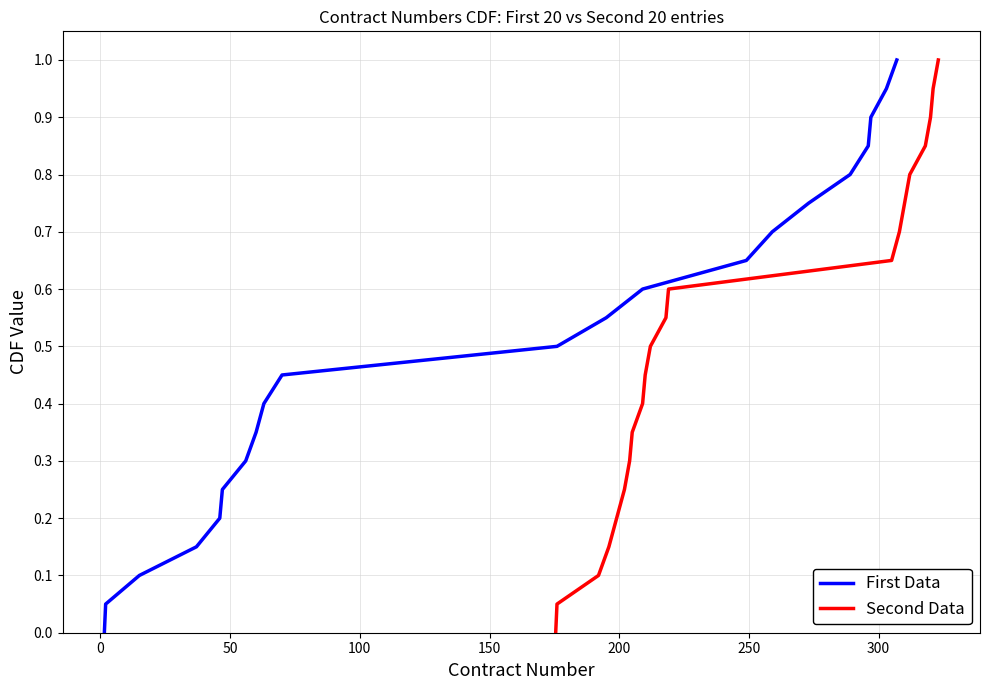

Which series has the largest total across all categories?

First Data